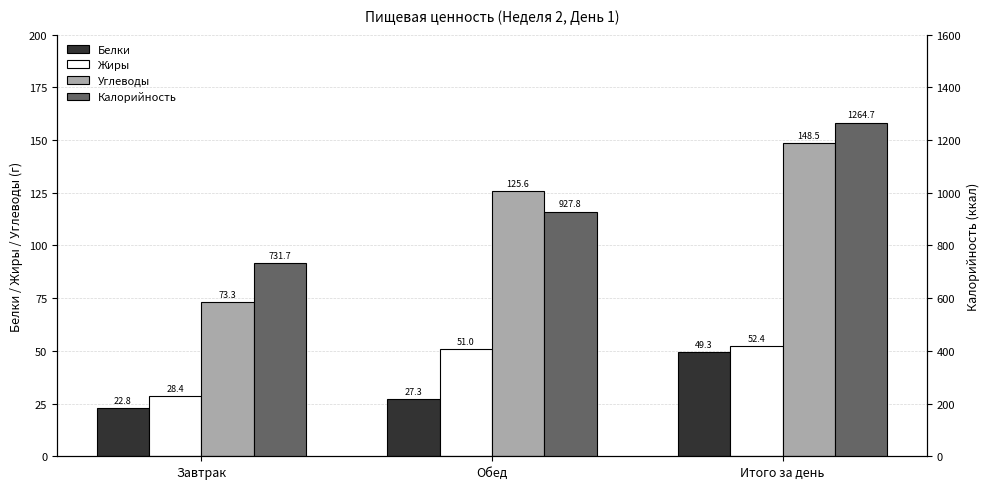

What is the sum of the Калорийность values at Итого за день and Завтрак?

1996.4